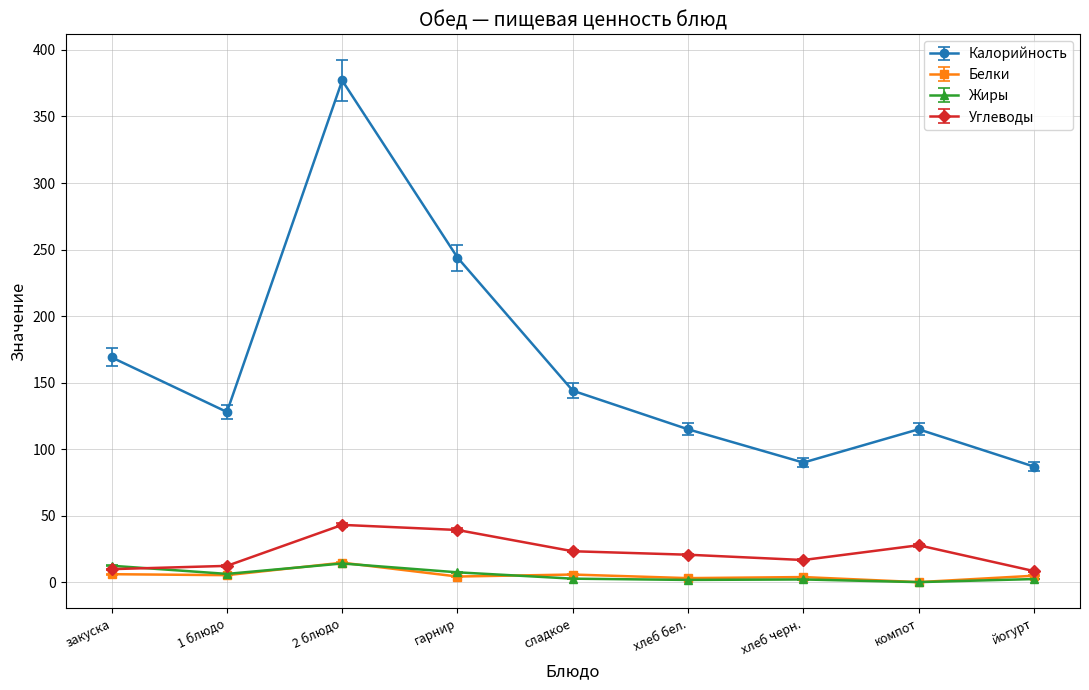

What is the sum of all Калорийность values?

1469.0